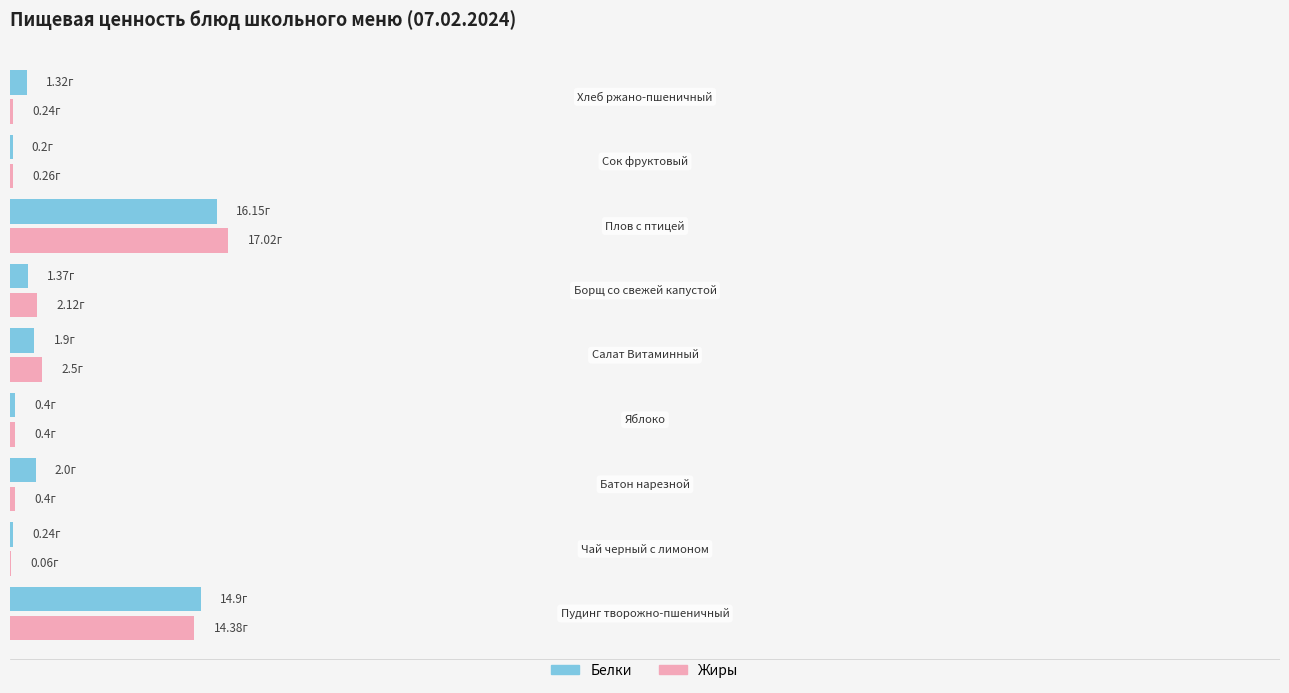

What are all the series names shown in the legend?

Белки, Жиры